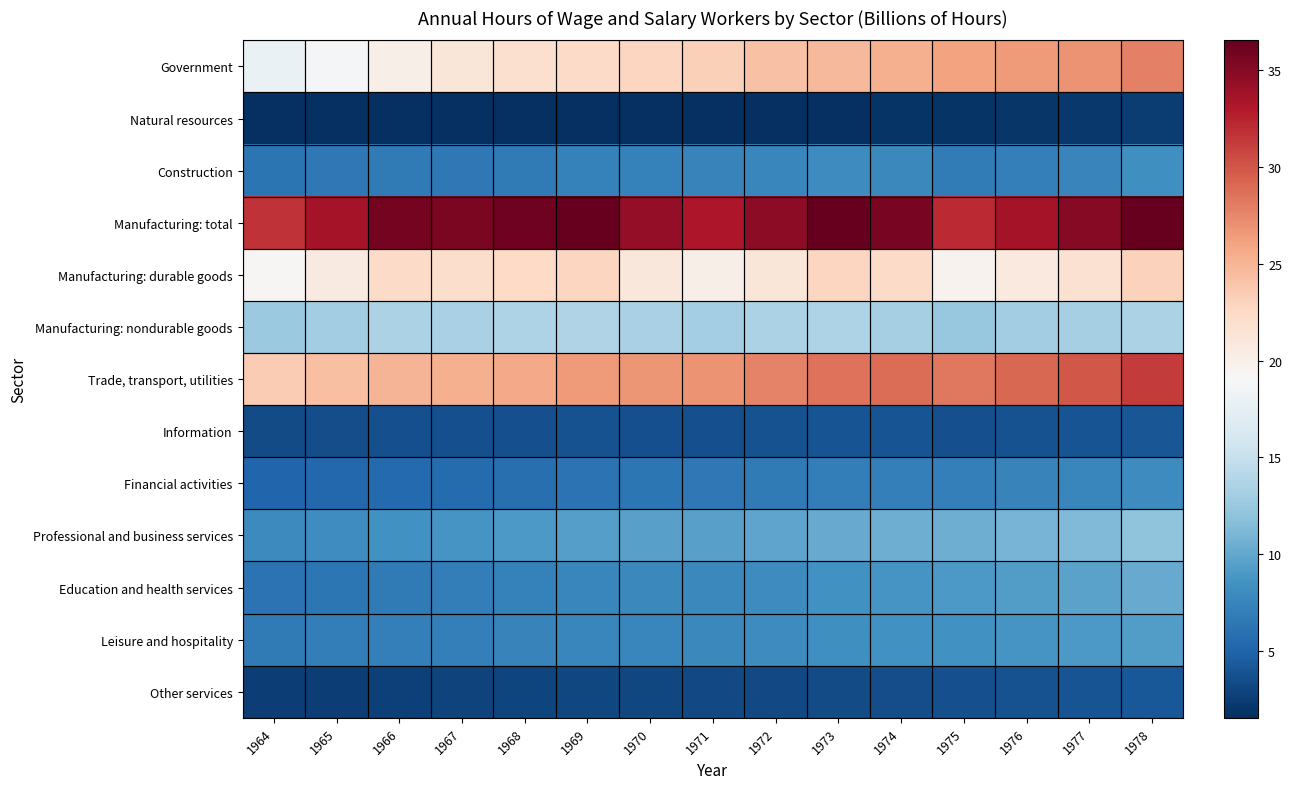

Between 1966 and 1969, which is larger?

1969